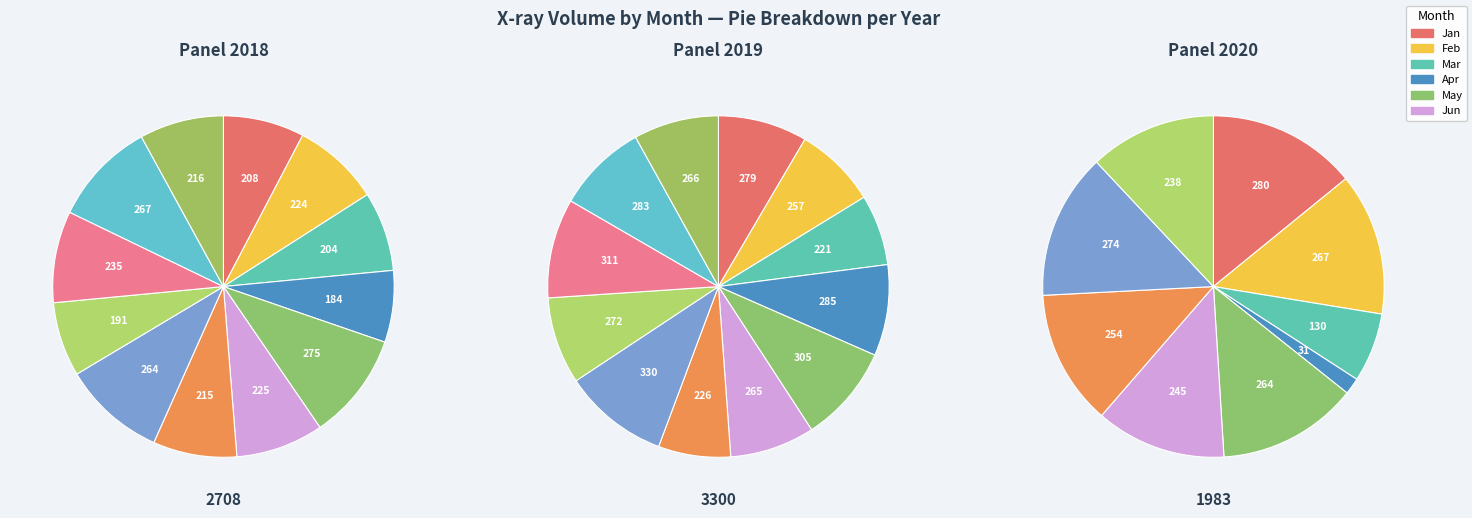

Is there a majority slice in this chart?

No